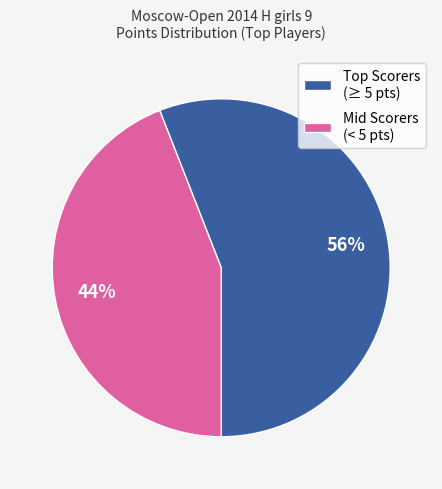

The Mid Scorers (< 5 pts) slice represents 56% of the pie. True or false?

False